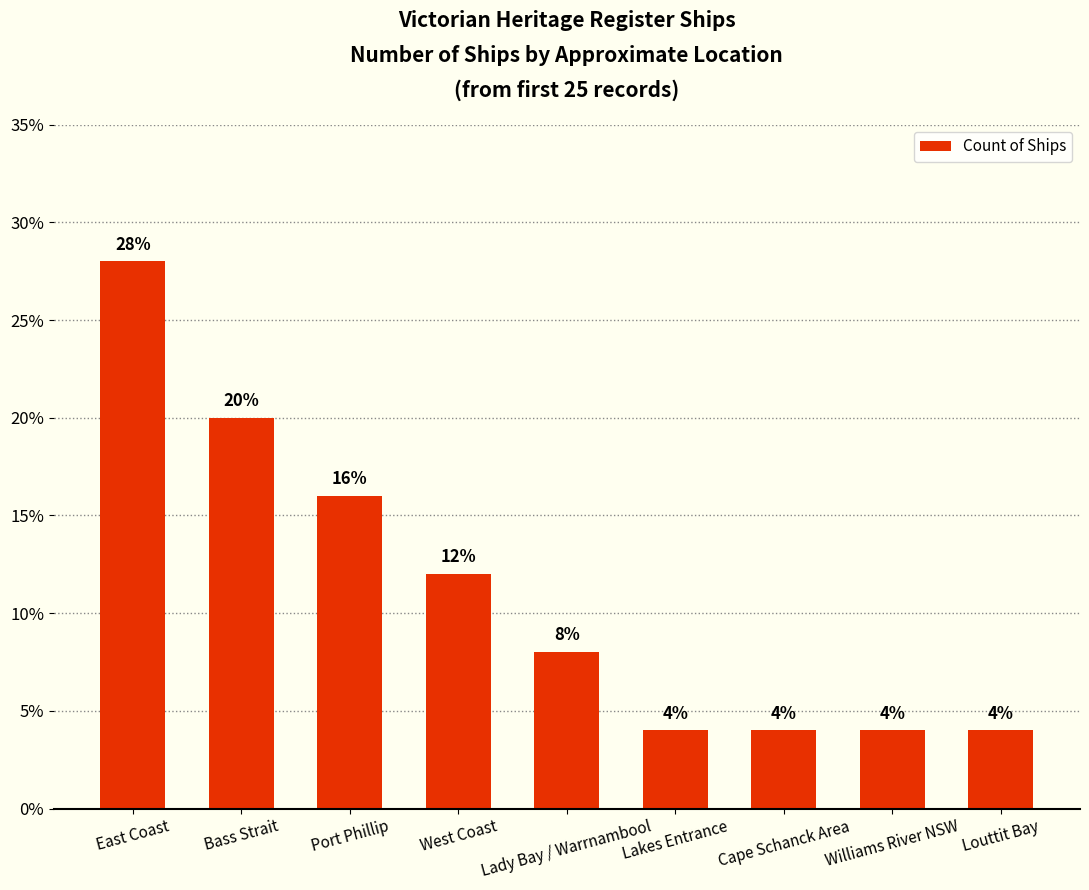

Is it true that the value at Cape Schanck Area is 2.2?

False